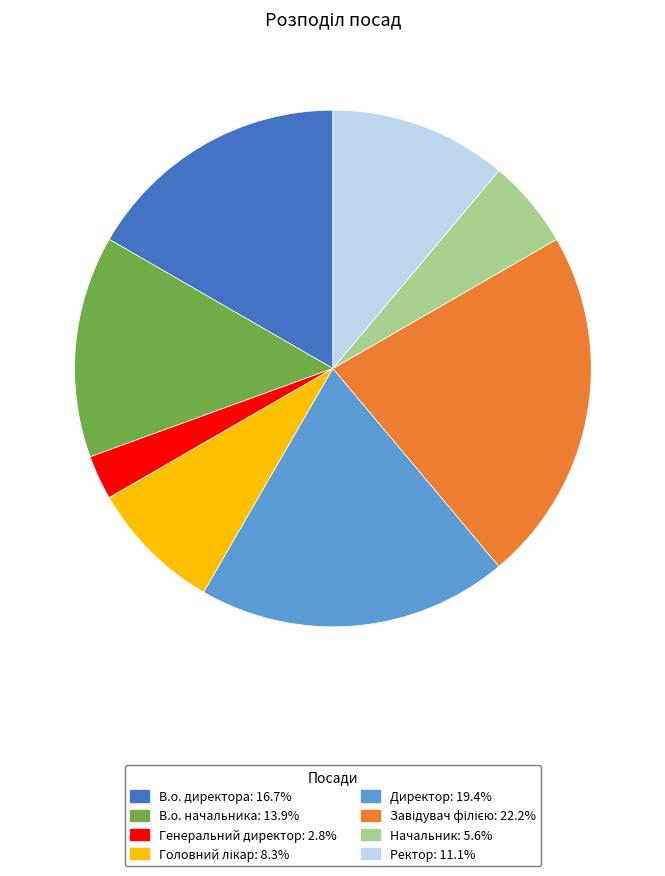

Combined, do Генеральний директор and Ректор account for over 50%?

No